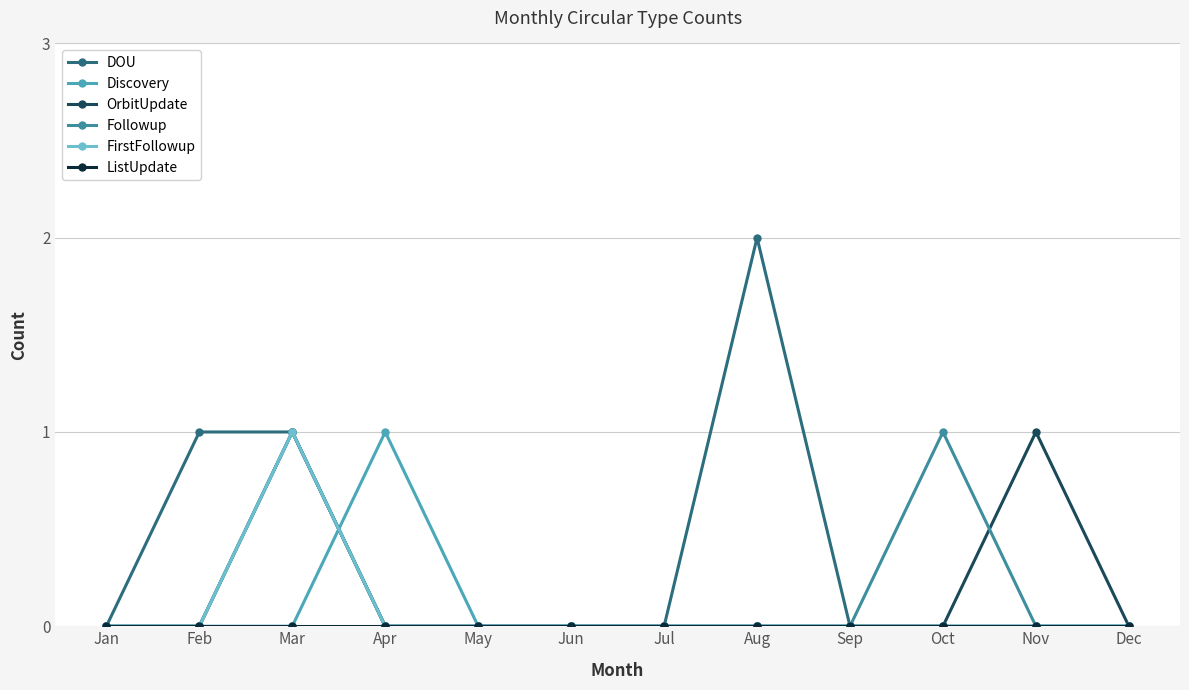

True or false: OrbitUpdate has more than 0 interior local peaks.

True